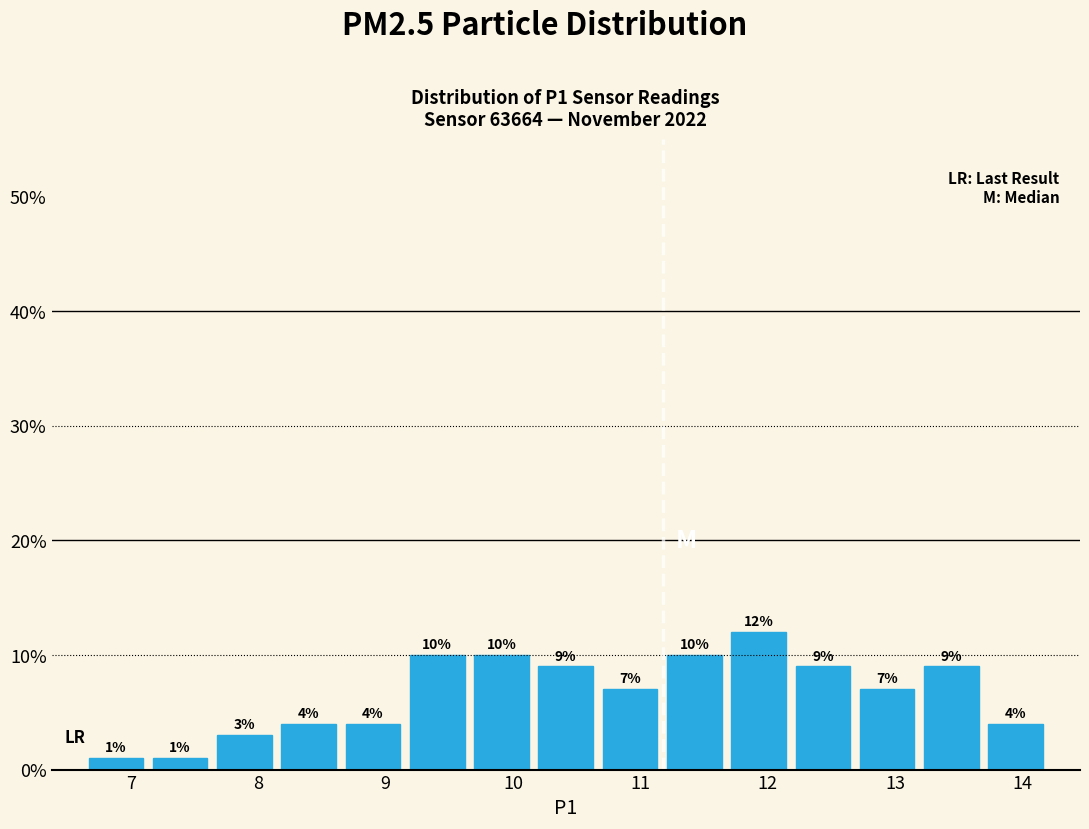

Reading left to right, transcribe this chart: for each bar, give the range it covers on the x-axis and its height. The bar edges are not printed on the chart, so give them approximately, as read against the axis.

6.6 to 7.1: 1
7.1 to 7.6: 1
7.6 to 8.1: 3
8.1 to 8.6: 4
8.6 to 9.2: 4
9.2 to 9.7: 10
9.7 to 10.2: 10
10.2 to 10.7: 9
10.7 to 11.2: 7
11.2 to 11.7: 10
11.7 to 12.2: 12
12.2 to 12.7: 9
12.7 to 13.2: 7
13.2 to 13.7: 9
13.7 to 14.2: 4